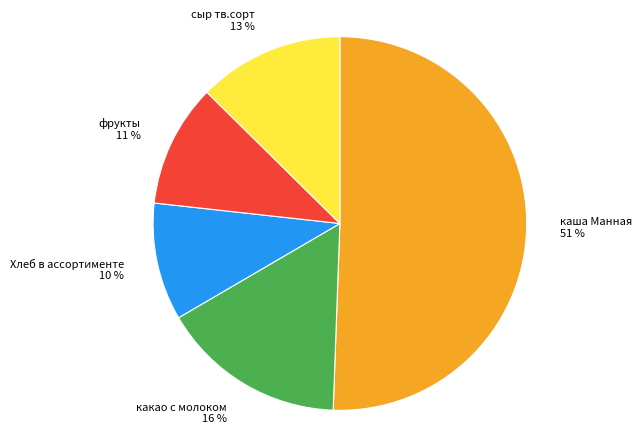

Which category accounts for the majority?

каша Манная